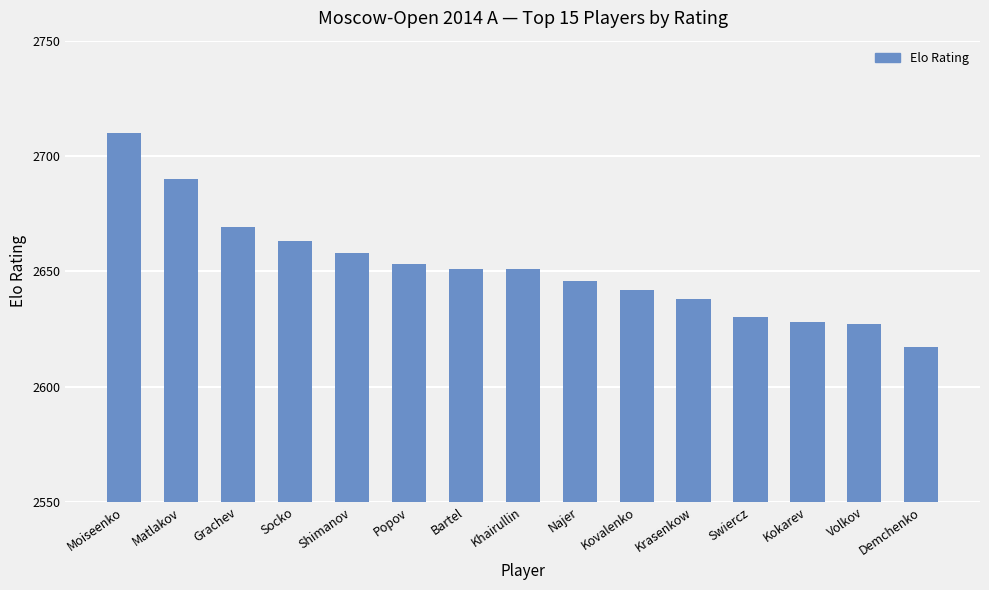

Reading left to right, extract all data points from this chart.

Moiseenko=2710	Matlakov=2690	Grachev=2669	Socko=2663	Shimanov=2658	Popov=2653	Bartel=2651	Khairullin=2651	Najer=2646	Kovalenko=2642	Krasenkow=2638	Swiercz=2630	Kokarev=2628	Volkov=2627	Demchenko=2617